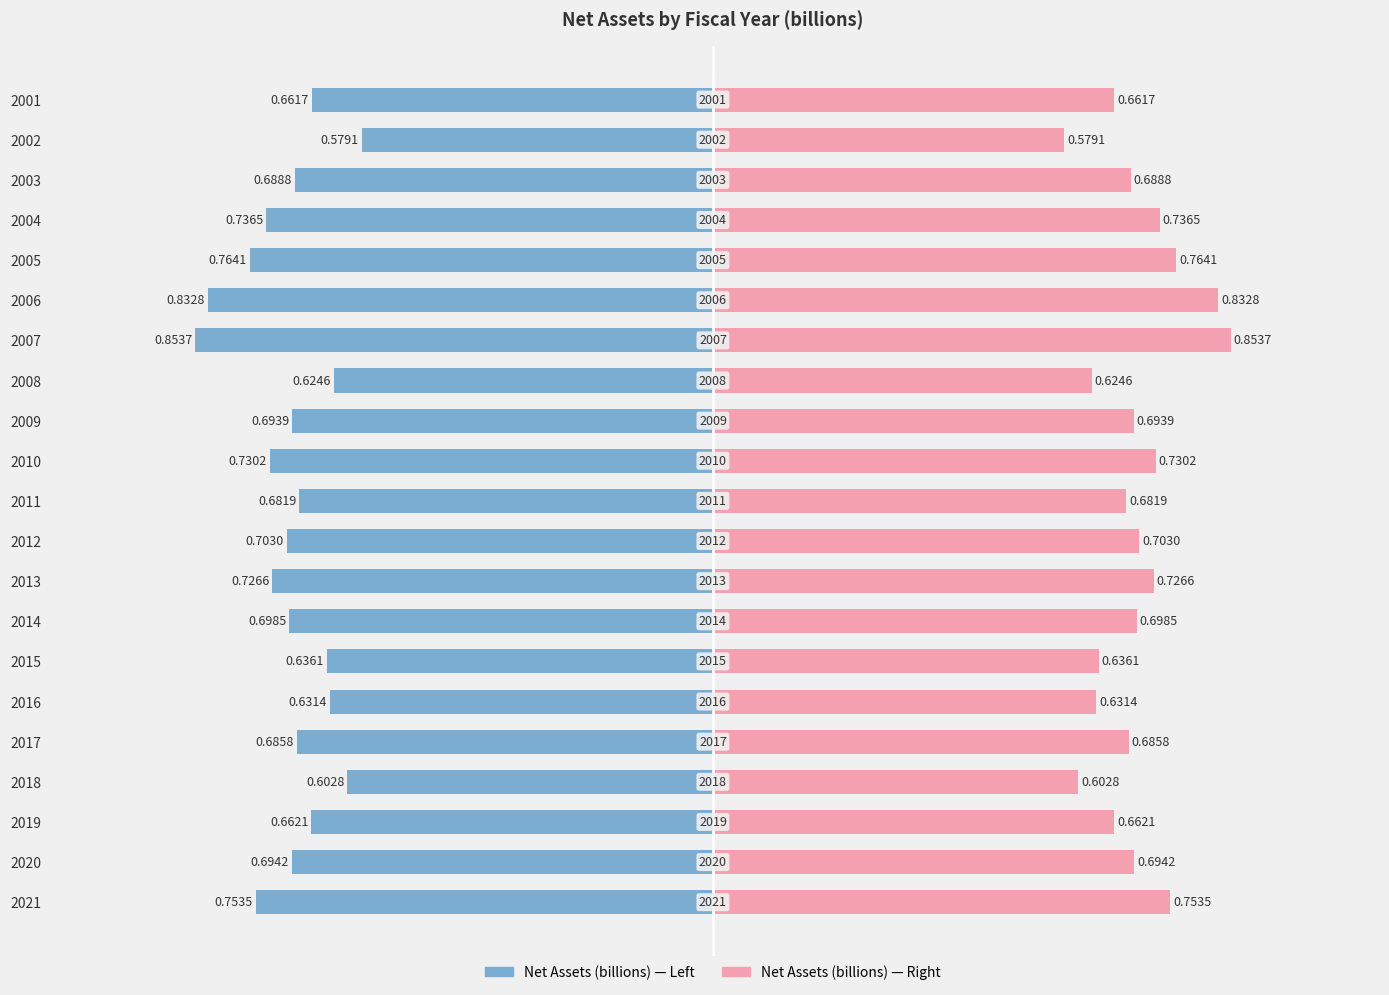

What is the value of the Net Assets (billions) bar at the 14th from the left?

-0.7